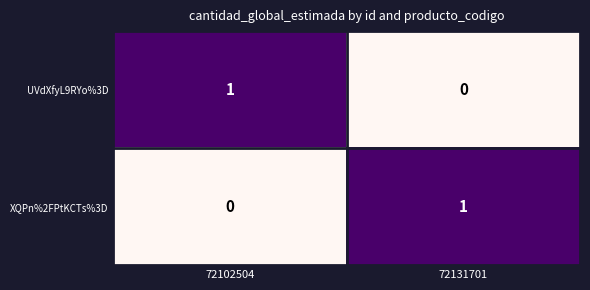

The XQPn%2FPtKCTs%3D series shows 1 at 72131701. True or false?

True